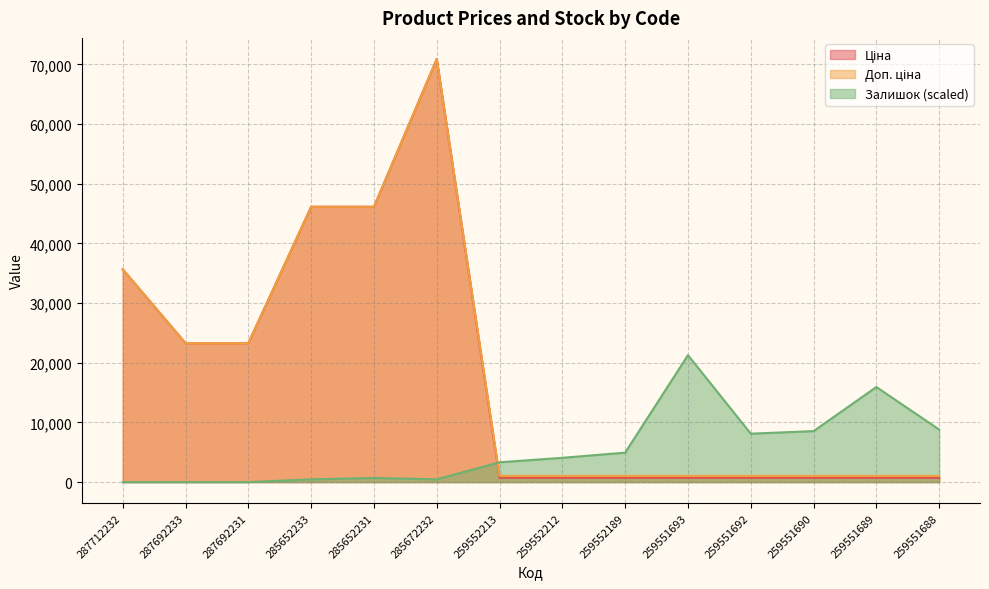

List the series in order of their peak value, highest first.

Ціна, Доп. ціна, Залишок